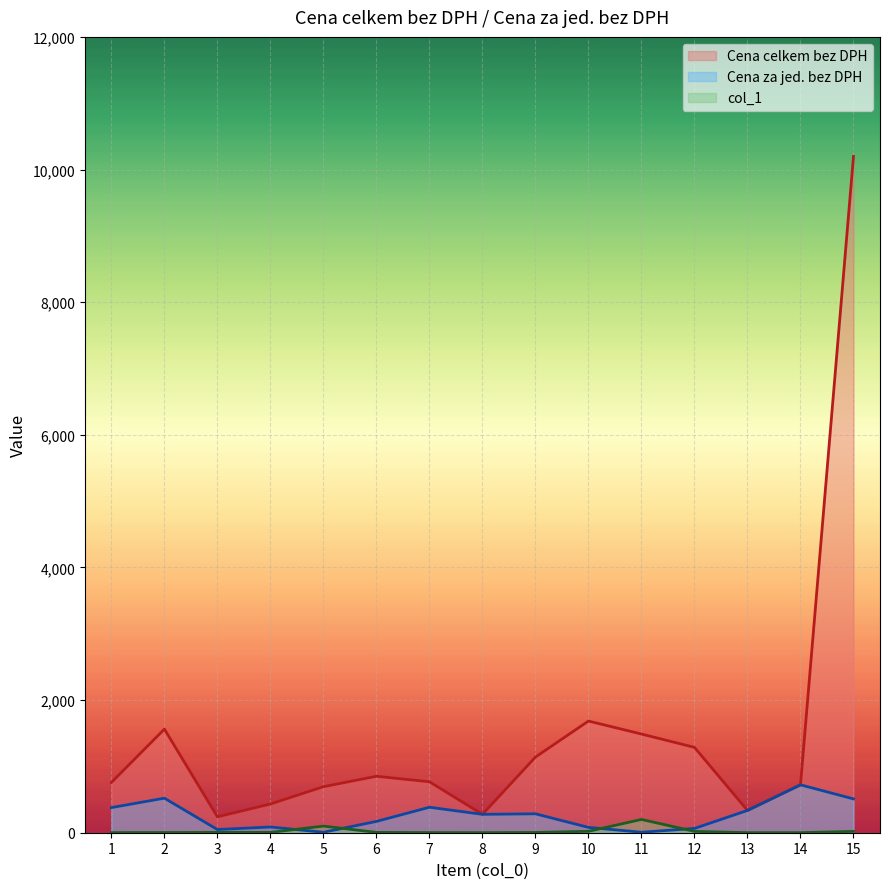

What are all the series names shown in the legend?

Cena celkem bez DPH, Cena za jed. bez DPH, col_1